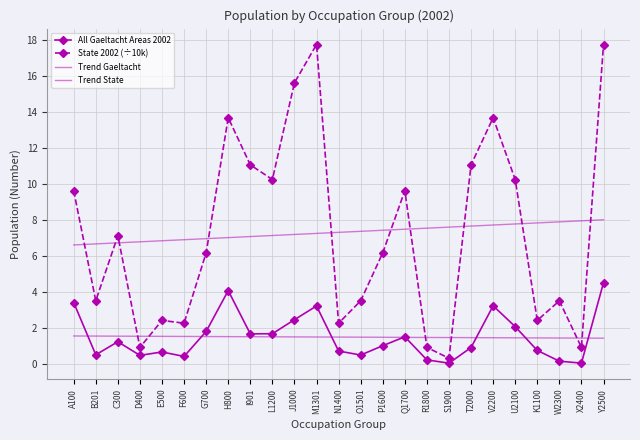

What is the difference between the maximum and second lowest values in the Trend Gaeltacht series?

0.1